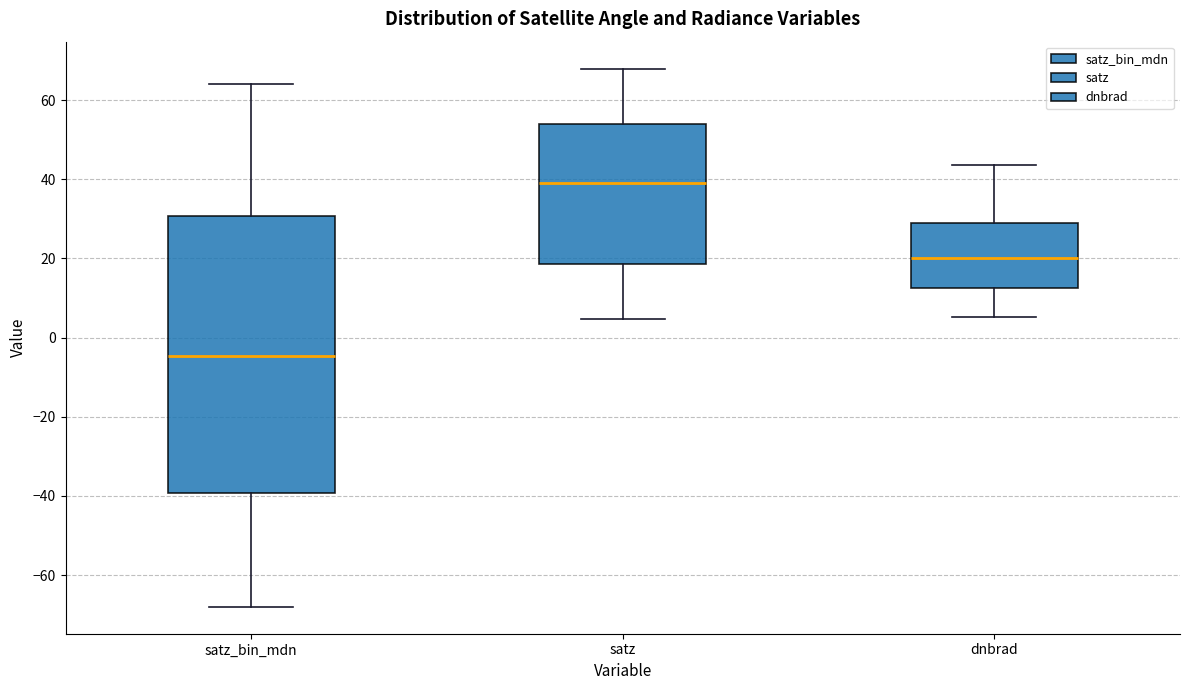

Where does the upper whisker of the box for satz_bin_mdn end on the y-axis? The values are not printed on the chart, so give them approximately, as read against the axis.

64